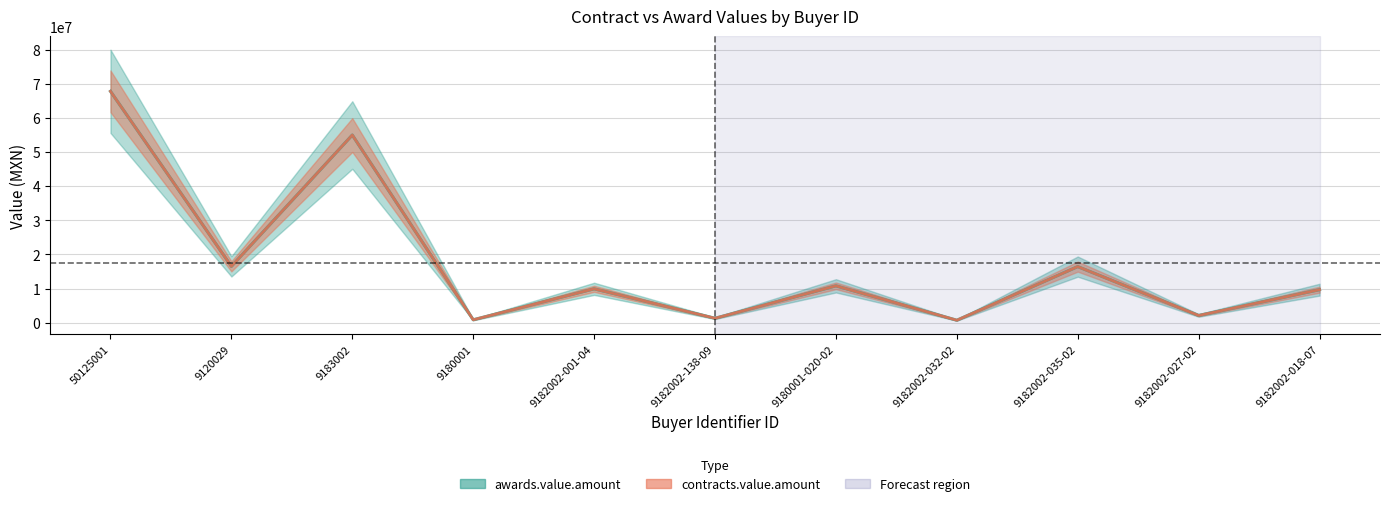

How many lines are shown in the chart?

2